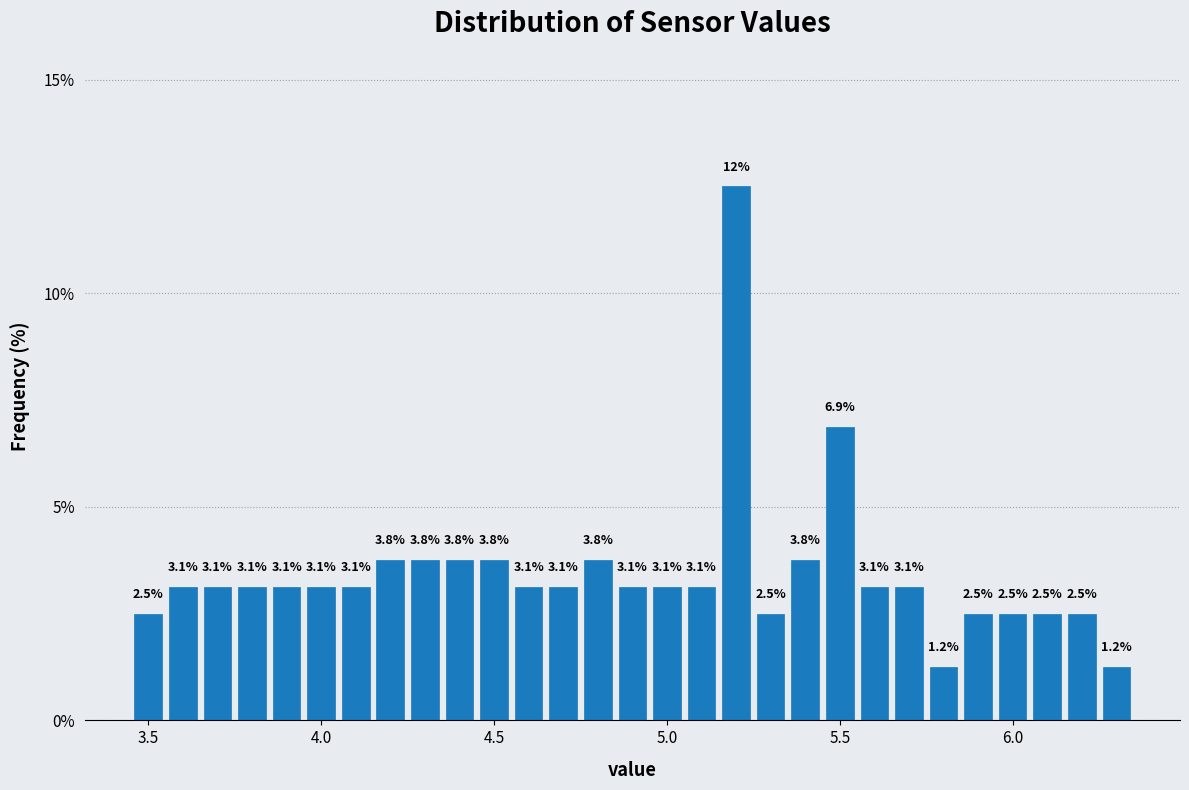

Around what value on the x-axis is the tallest bar? Give the approximate position of its centre, as read against the axis.

5.20